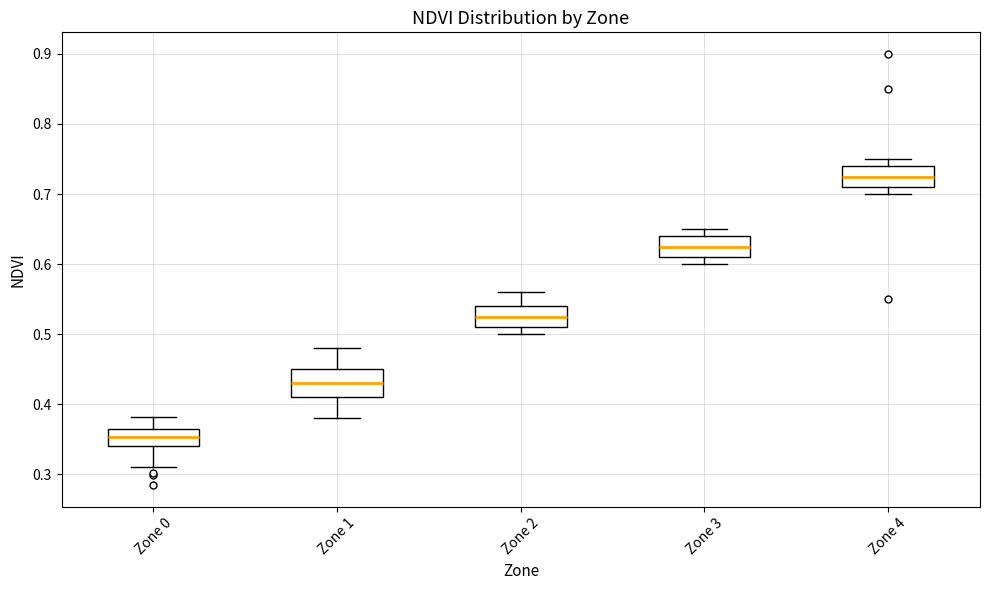

Which box's median line is the highest?

Zone 4